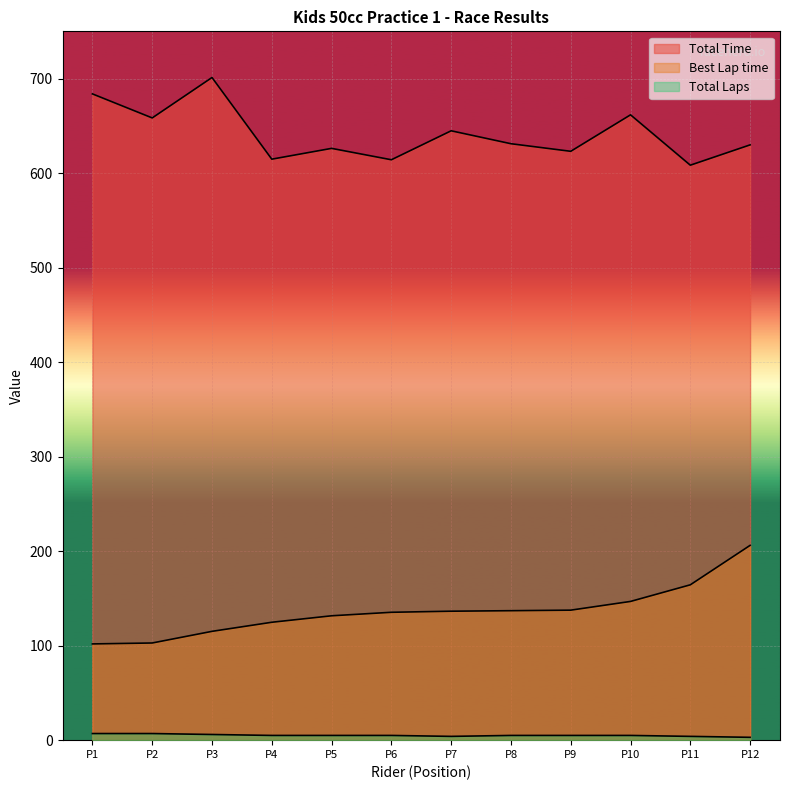

How many lines are shown in the chart?

3